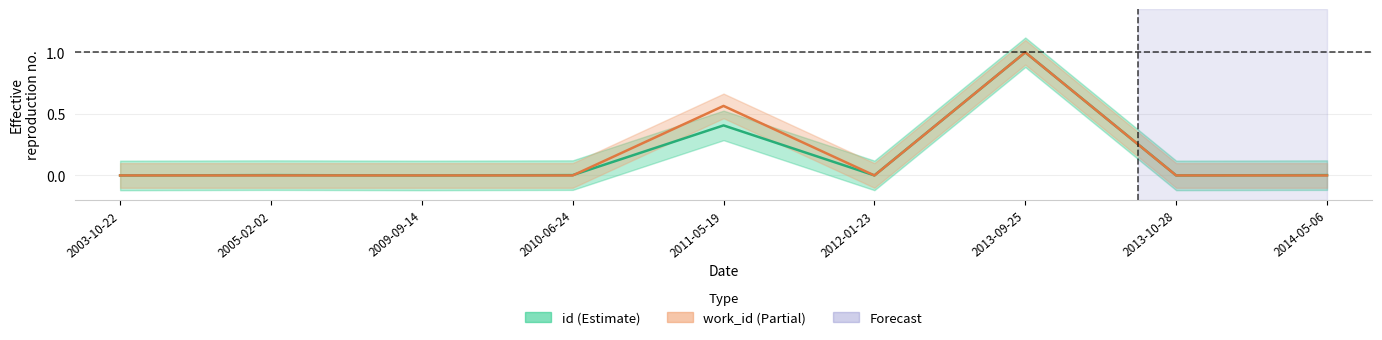

Rank the categories by work_id value from lowest to highest.

2003-10-22, 2005-02-02, 2009-09-14, 2010-06-24, 2012-01-23, 2013-10-28, 2014-05-06, 2011-05-19, 2013-09-25